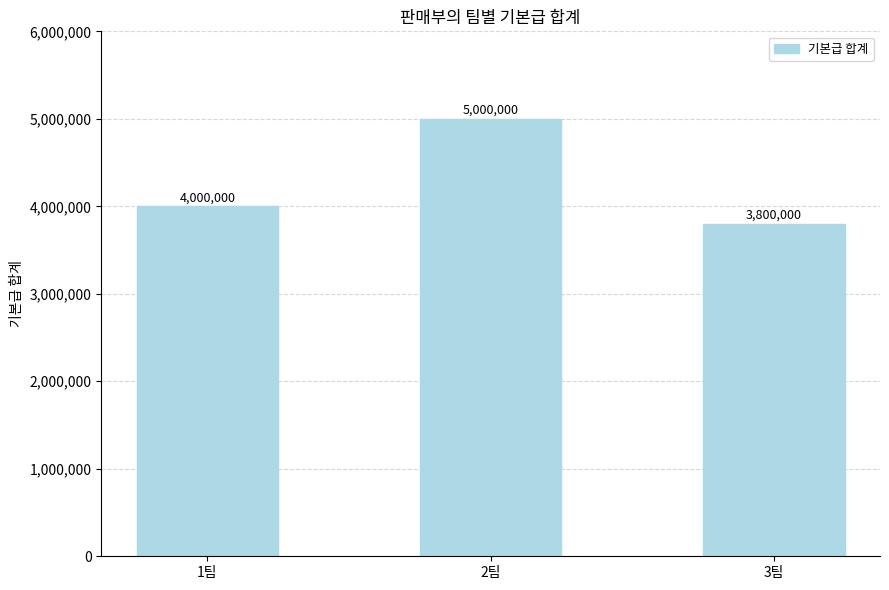

Reading right to left, list all the values displayed in this chart.

3팀=3800000	2팀=5000000	1팀=4000000